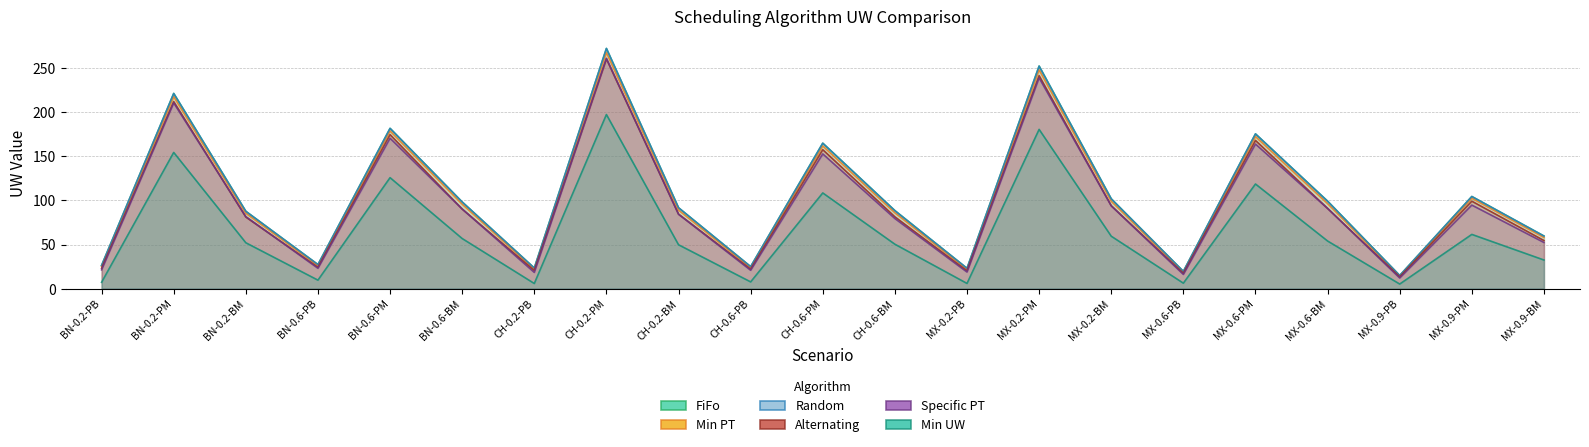

Does the chart have visible grid lines?

Yes